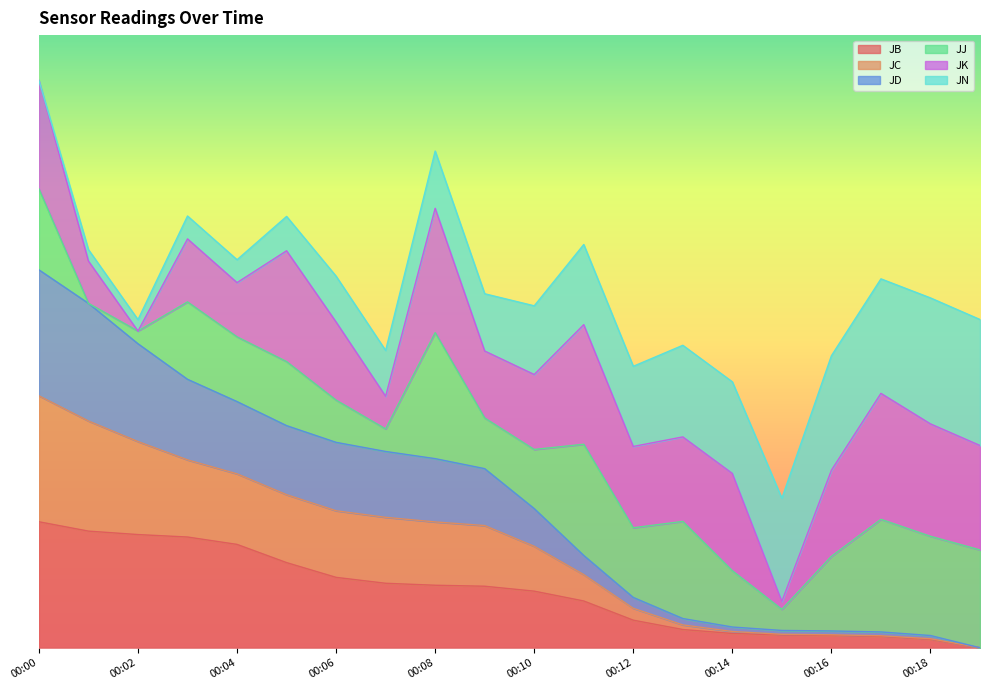

The JD series shows 1.5 at 00:03. True or false?

True